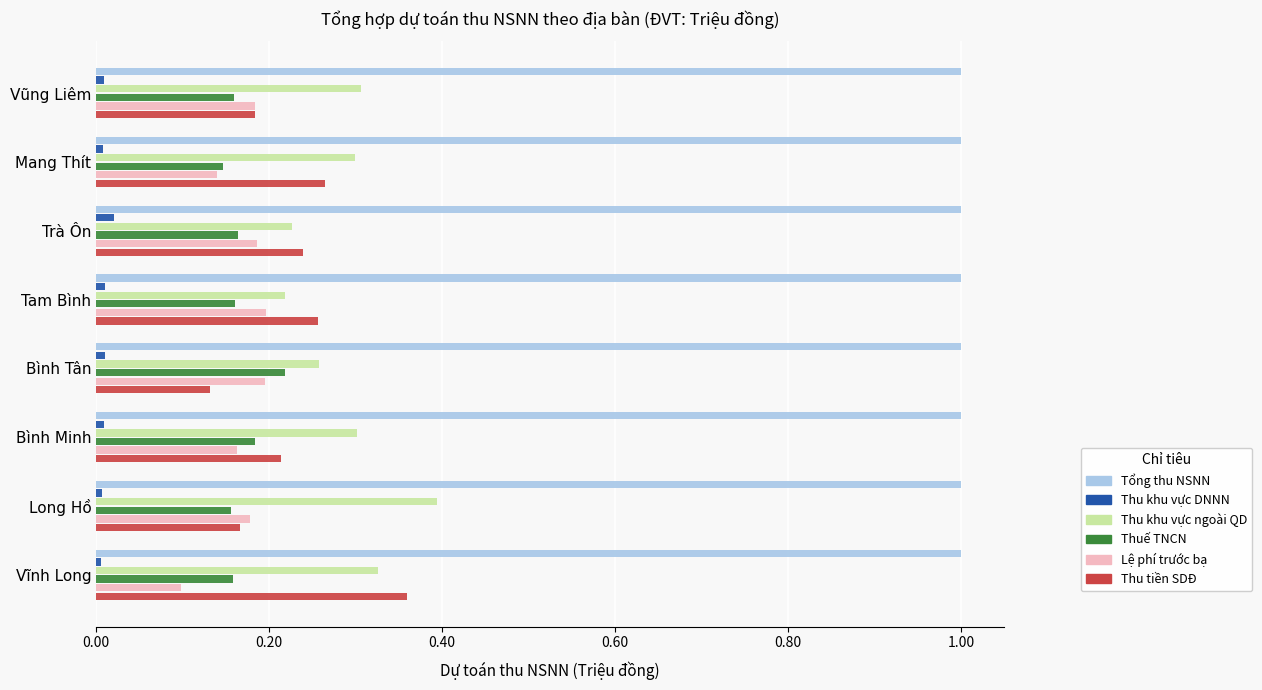

Is it true that Thuế TNCN equals 0.1 at Vĩnh Long?

False